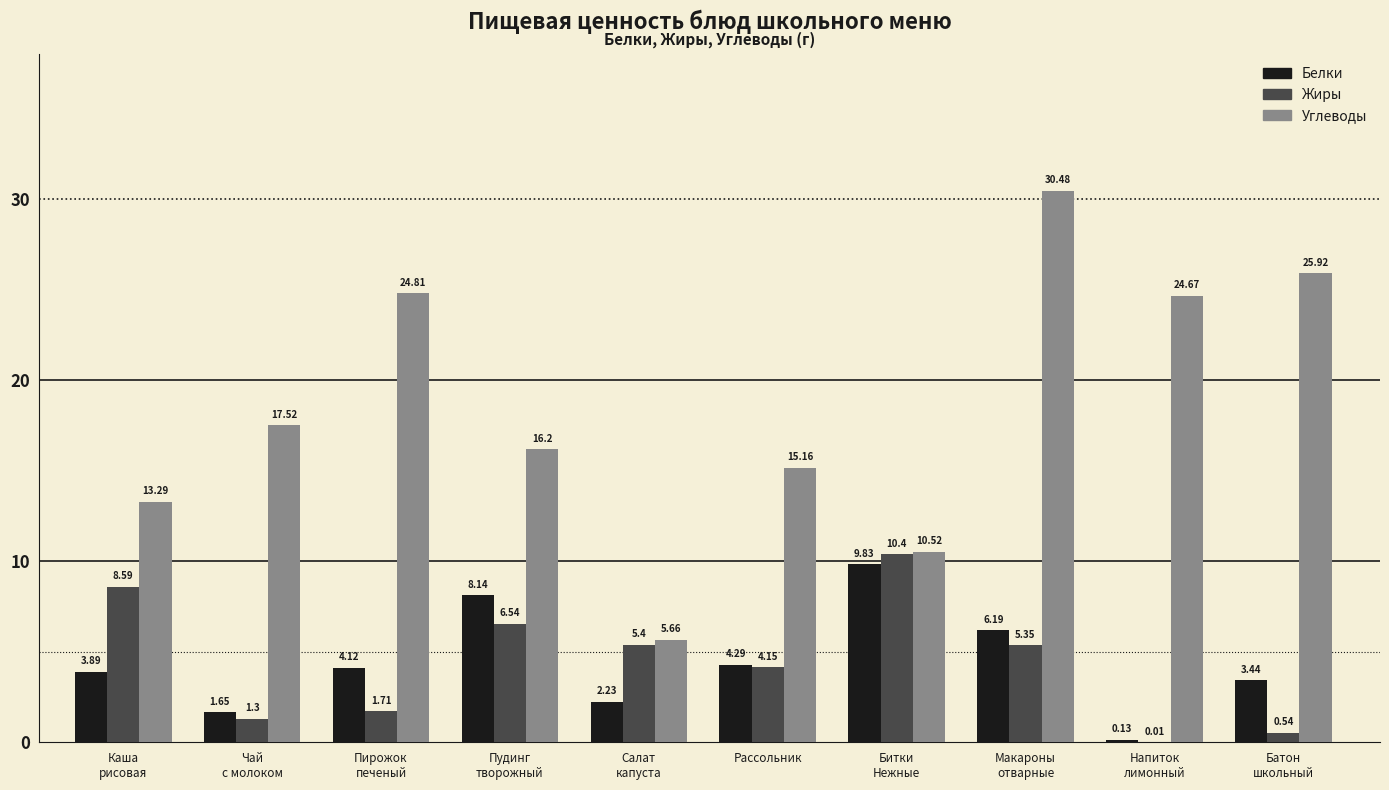

Which series has the largest total across all categories?

Углеводы